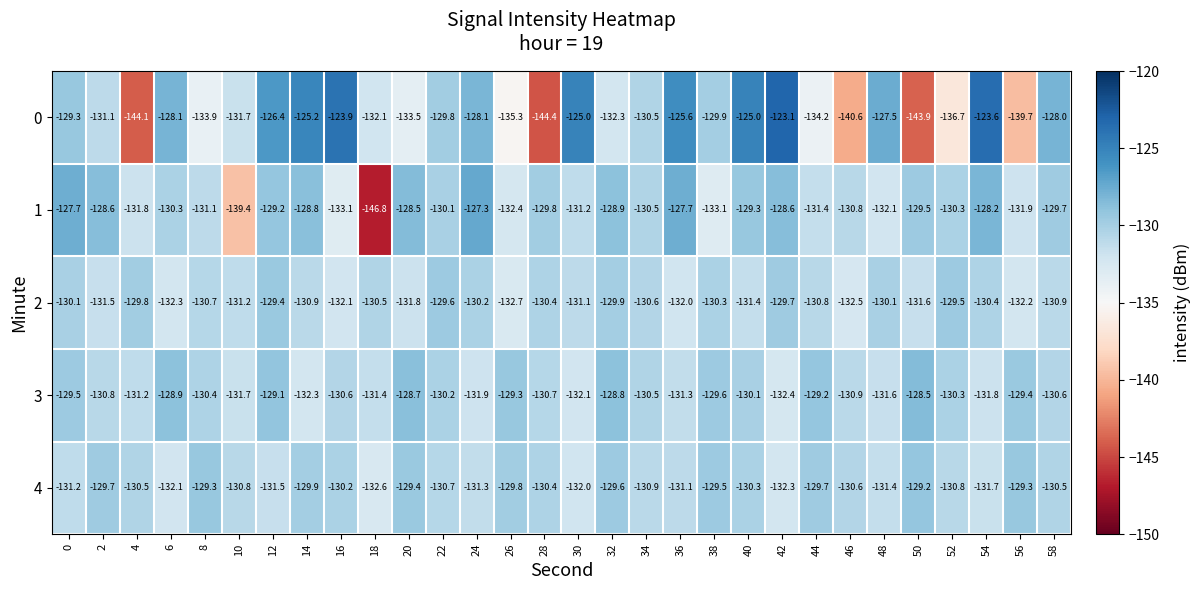

At 16, list the series in order from largest to smallest.

0, 4, 3, 2, 1